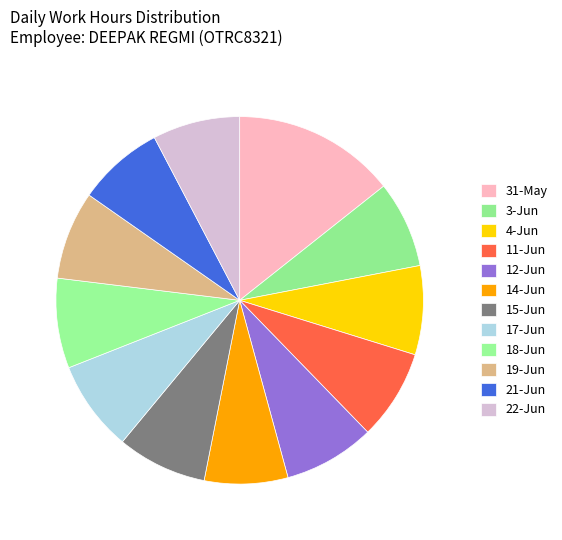

How many segments does this pie chart have?

12